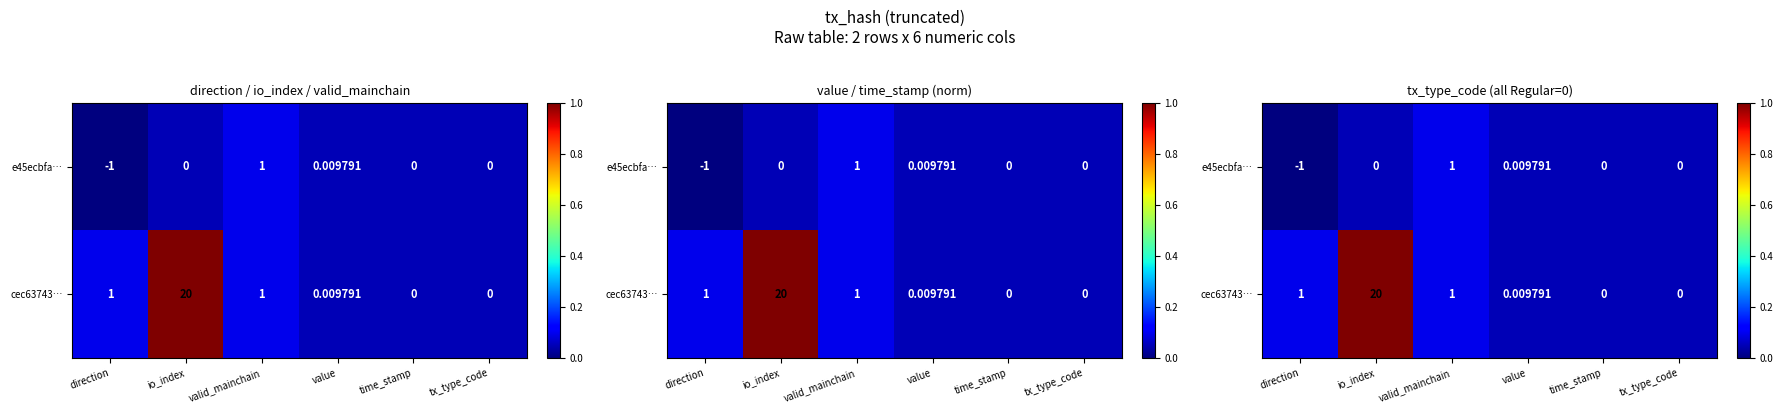

Between value and tx_type_code, which series saw the biggest shift?

e45ecbfa…